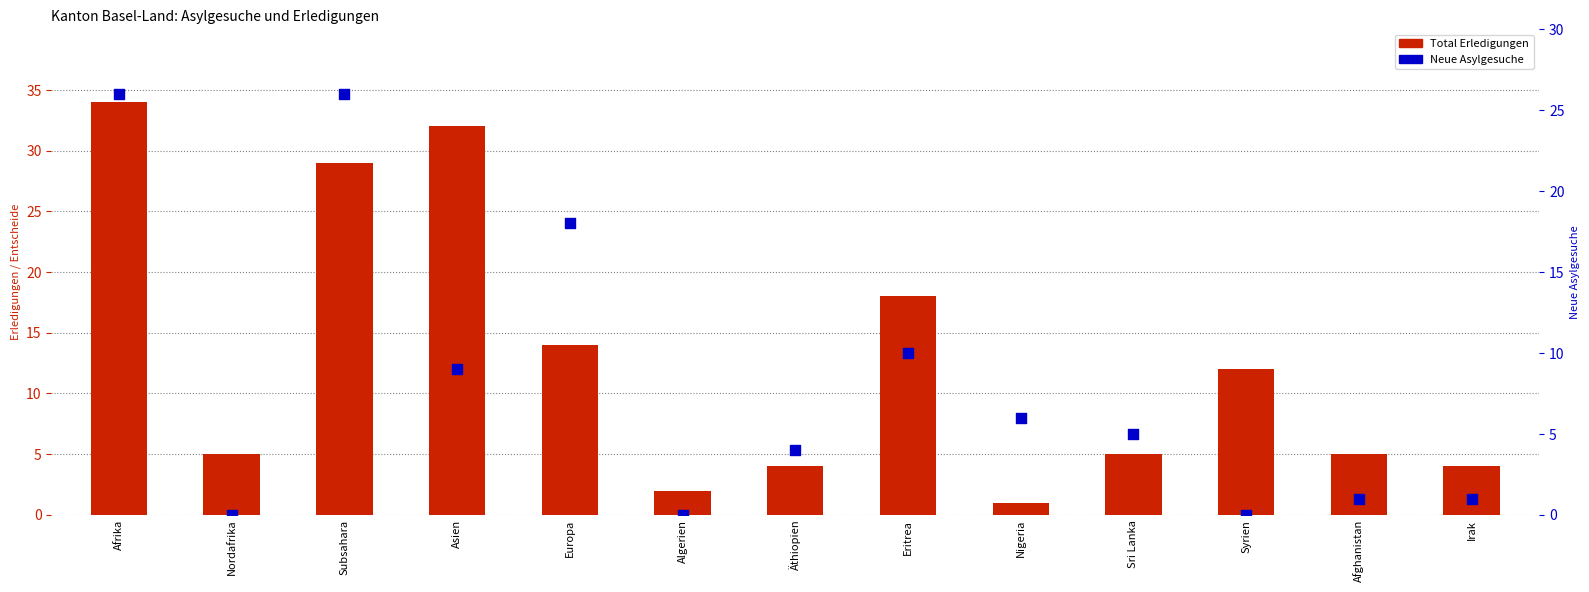

Which series reaches the maximum Y coordinate?

Total Erledigungen